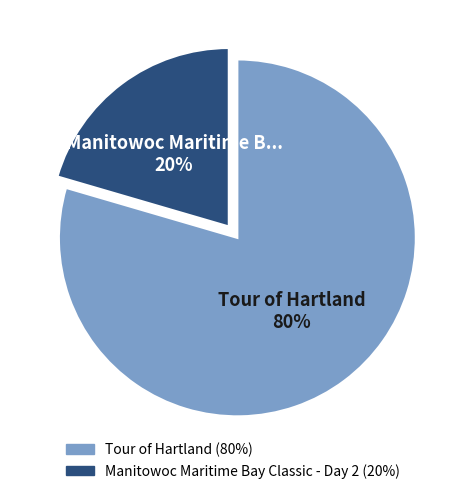

To the nearest percent, what is the average slice percentage?

50%